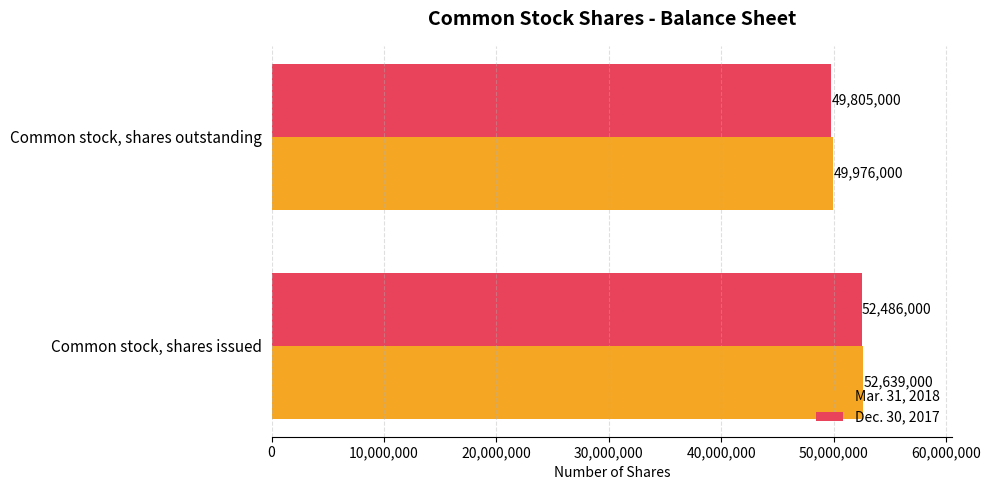

Rank the series by their maximum value, from lowest to highest.

Dec. 30, 2017, Mar. 31, 2018